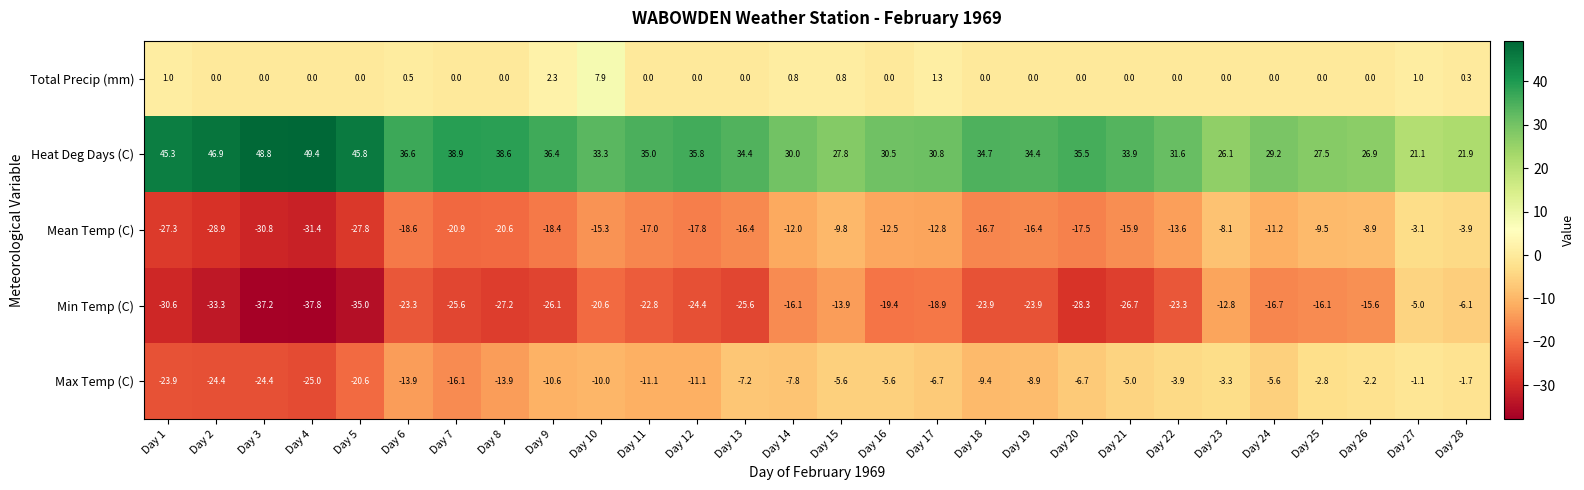

Rank the series at Day 26 from lowest to highest value.

Min Temp (C), Mean Temp (C), Max Temp (C), Total Precip (mm), Heat Deg Days (C)